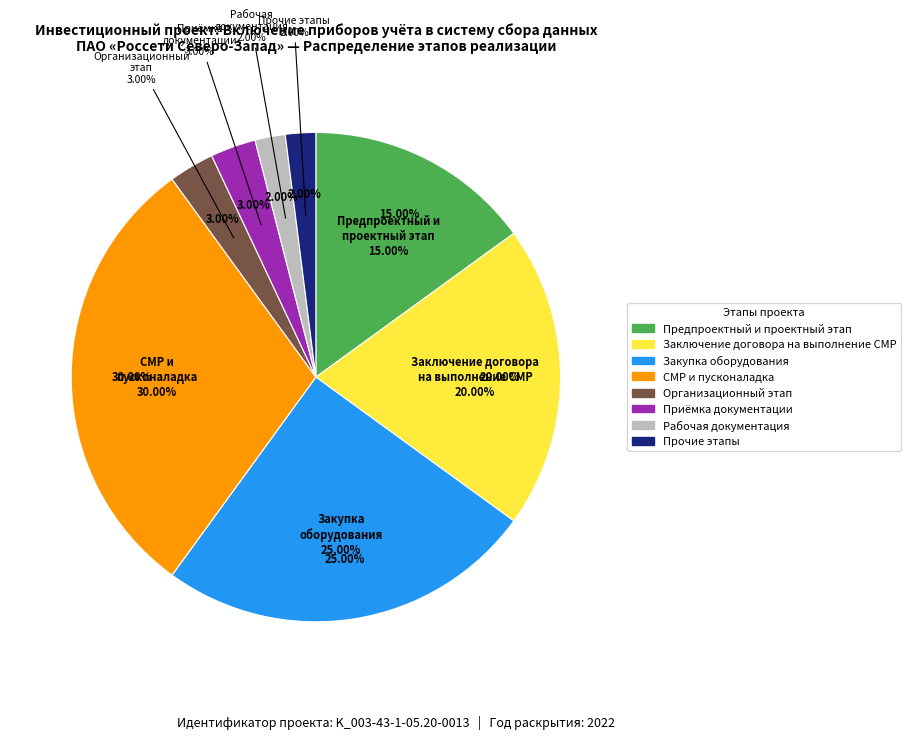

Do Заключение договора на выполнение СМР and Получение разрешения на строительство together represent more than half of the pie?

No